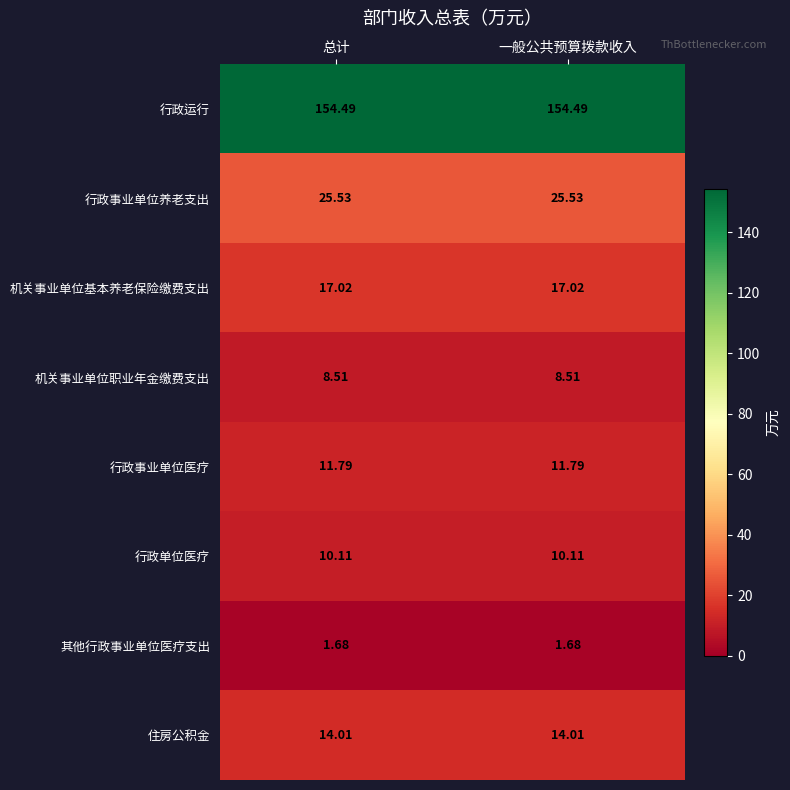

Count the number of data series in this chart.

8